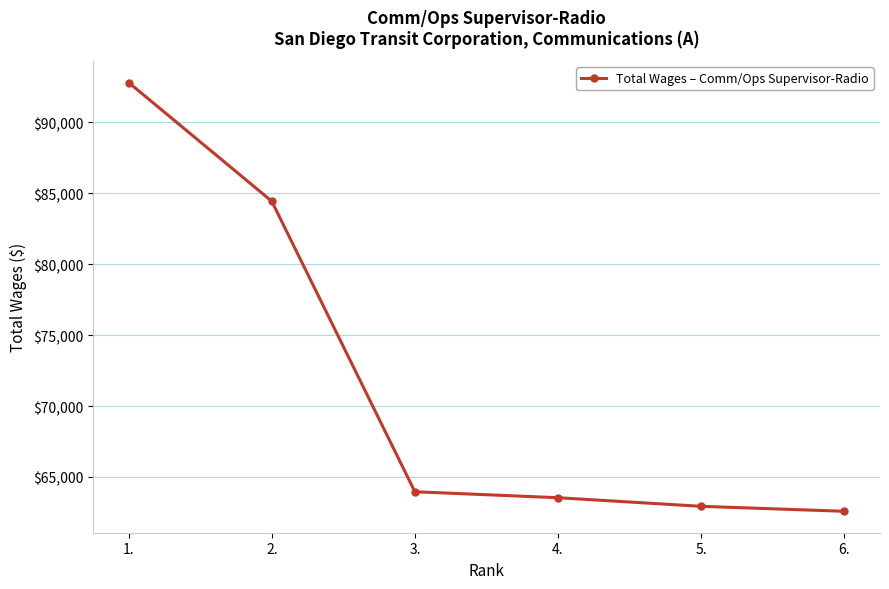

What is the label of the 5th point from the right?

2.